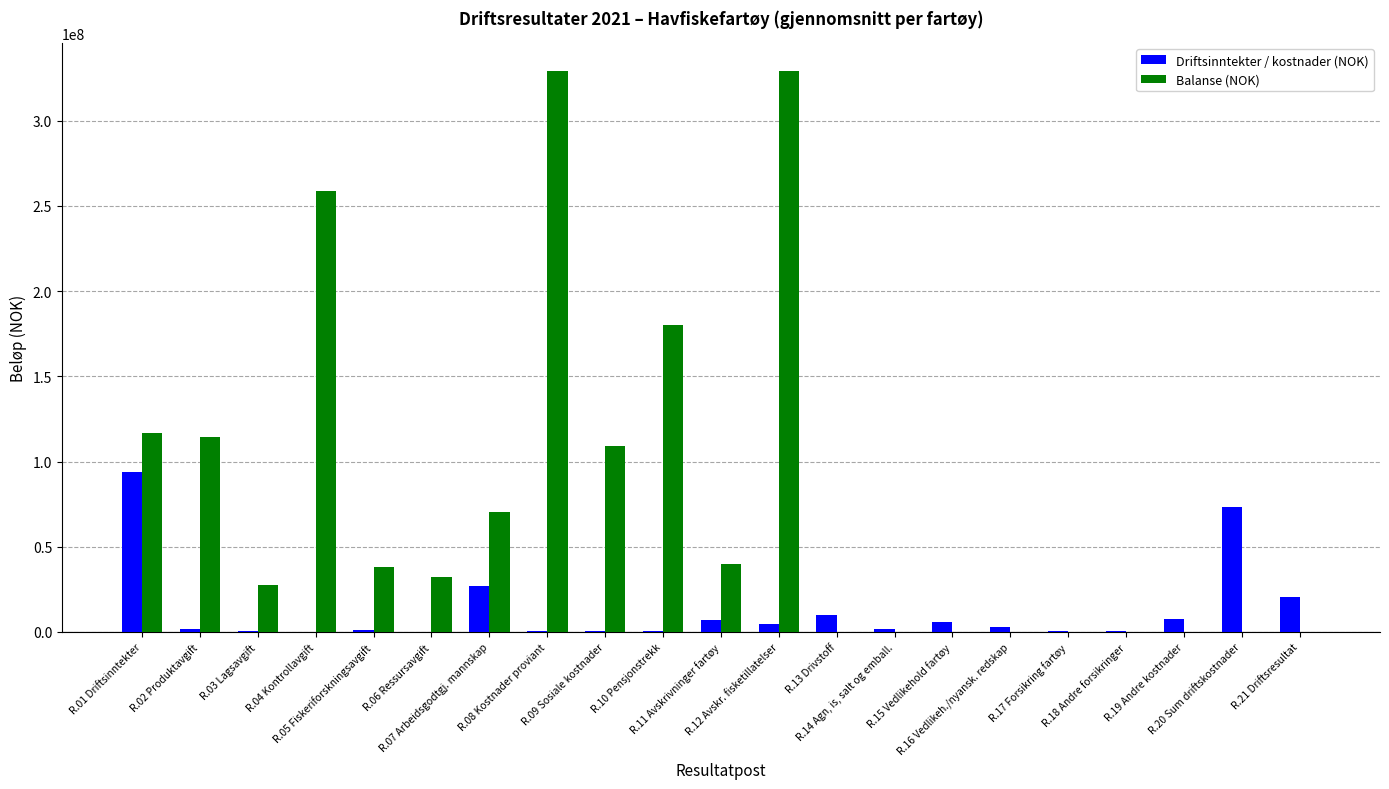

What is the sum of all Driftsinntekter / kostnader (NOK) values?

260660635.1